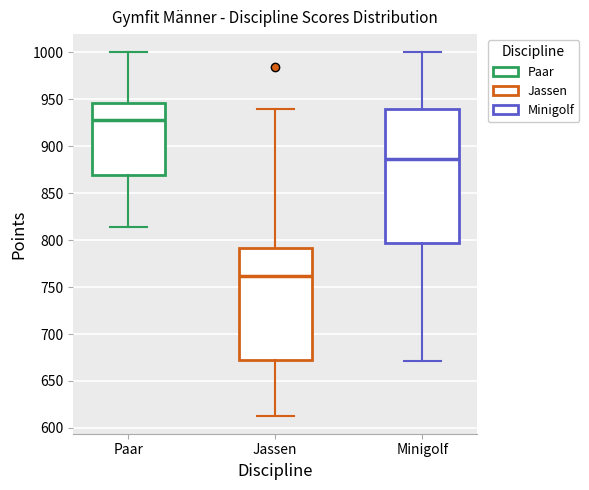

Reading left to right, read every box against the y-axis: the position of its median line, the range the box covers, and the ends of its whiskers. The values are not printed on the chart, so give them approximately, as read against the axis.

Paar: median 930, box 870 to 945, whiskers 815 to 1000
Jassen: median 760, box 670 to 790, whiskers 615 to 940
Minigolf: median 885, box 795 to 940, whiskers 670 to 1000